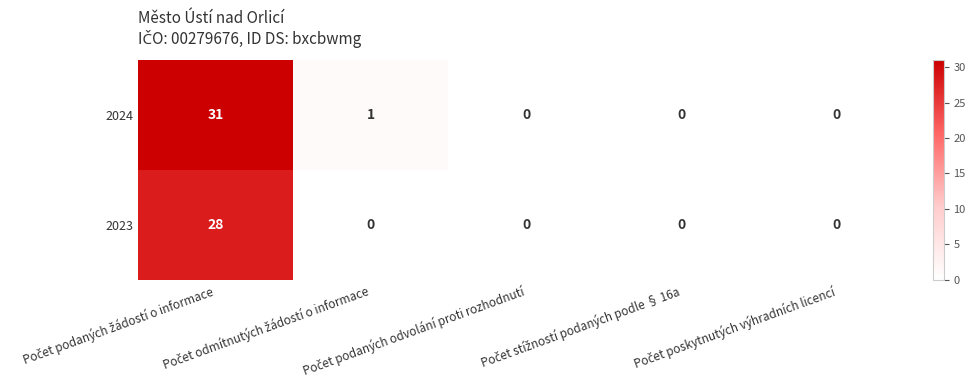

What is the sum of all 2024 values?

32